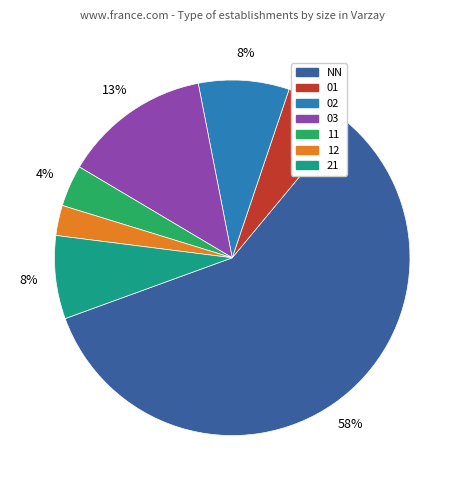

Which category has the smallest portion of the pie?

12